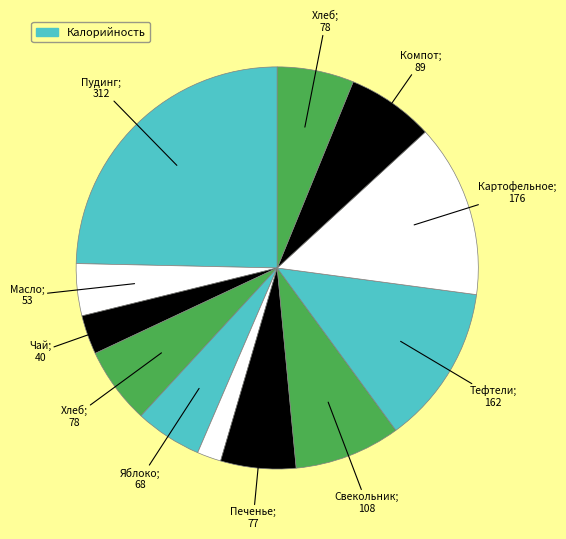

Count the number of slices in the pie.

12